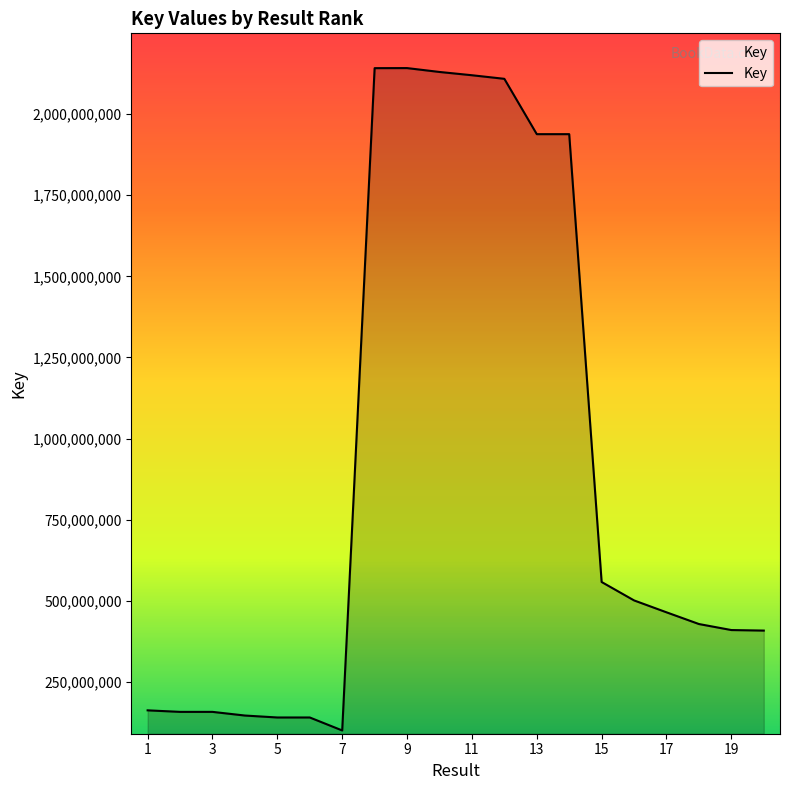

What is the maximum value shown in the chart?

2141638835